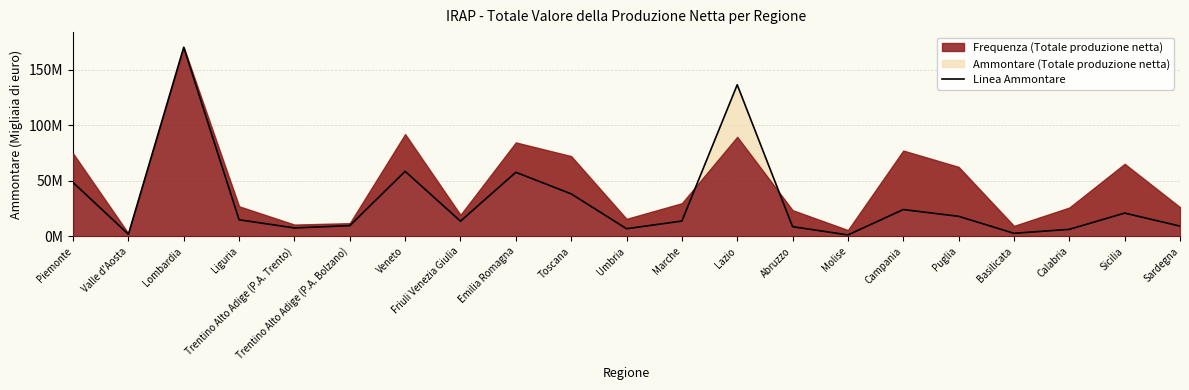

True or false: the data shows 3015390 at Valle d'Aosta.

False